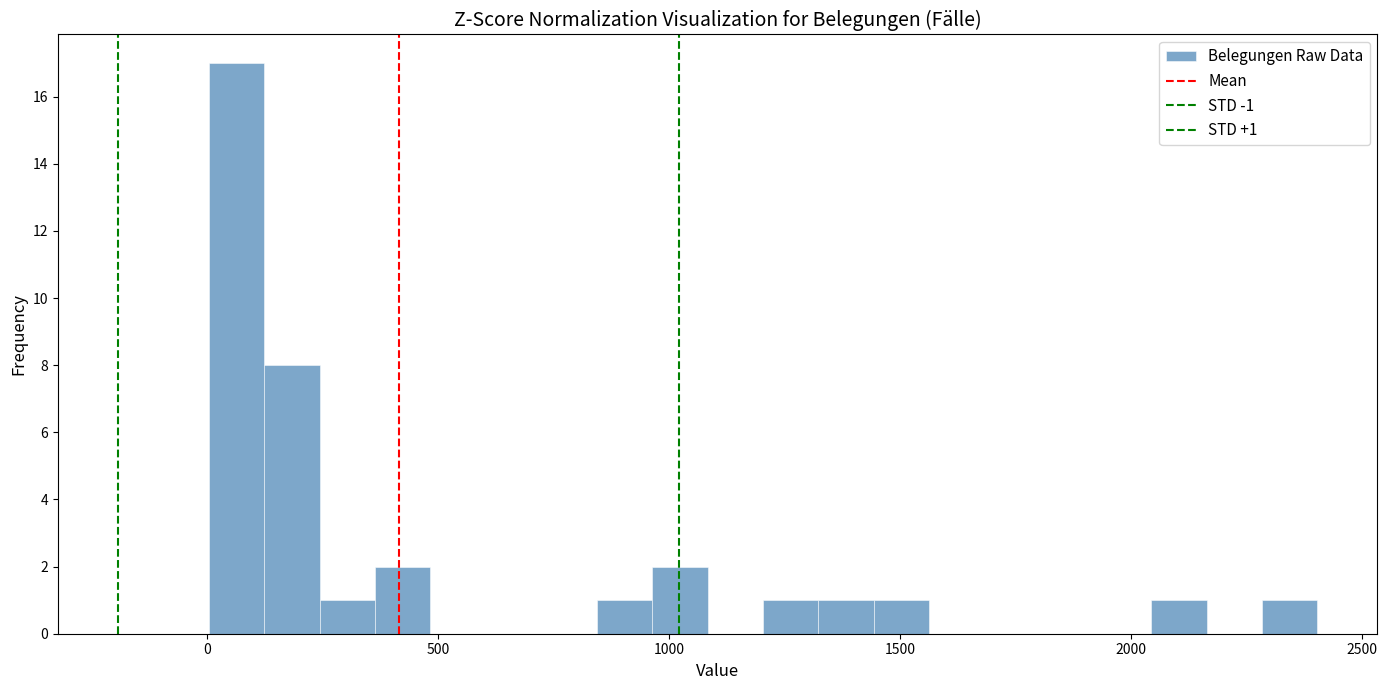

Around what value on the x-axis is the tallest bar? Give the approximate position of its centre, as read against the axis.

50